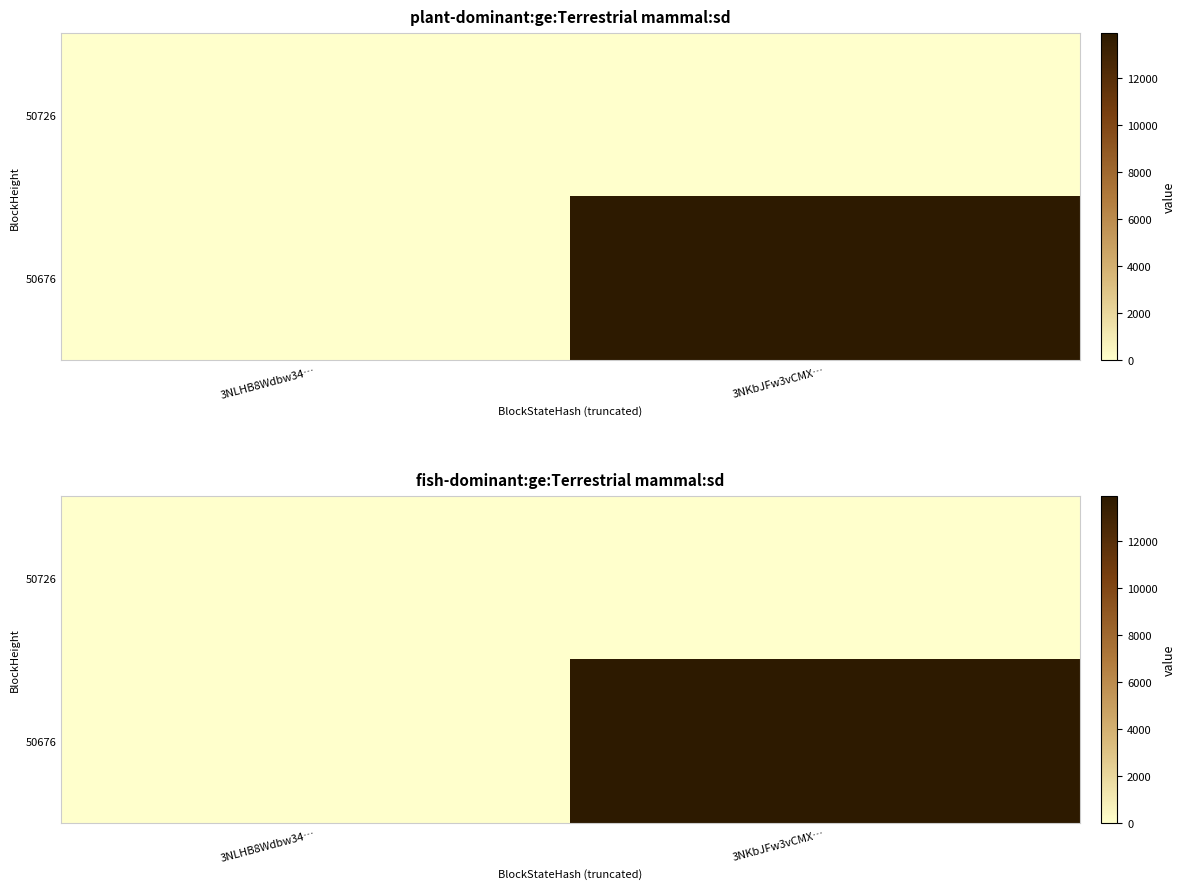

Which category has the highest value in the 50676 series?

3NKbJFw3vCMX…